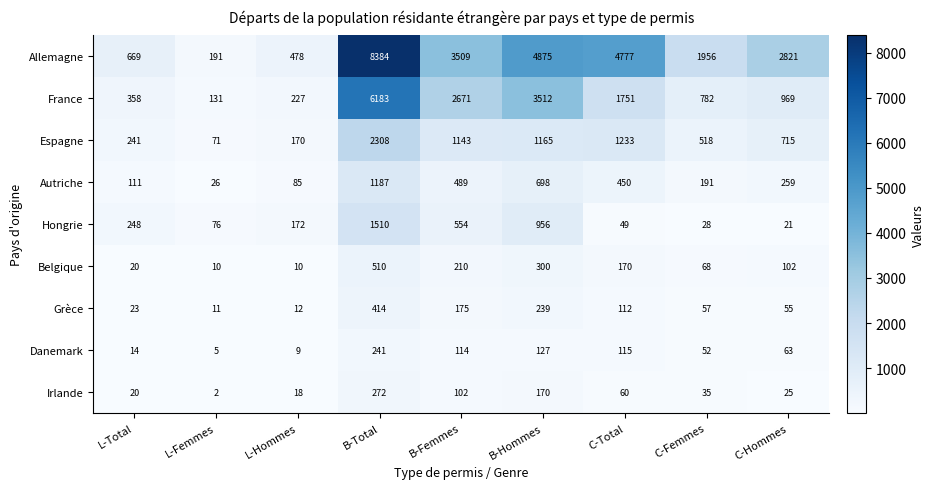

Rank the series at B-Femmes from highest to lowest value.

Allemagne, France, Espagne, Hongrie, Autriche, Belgique, Grèce, Danemark, Irlande